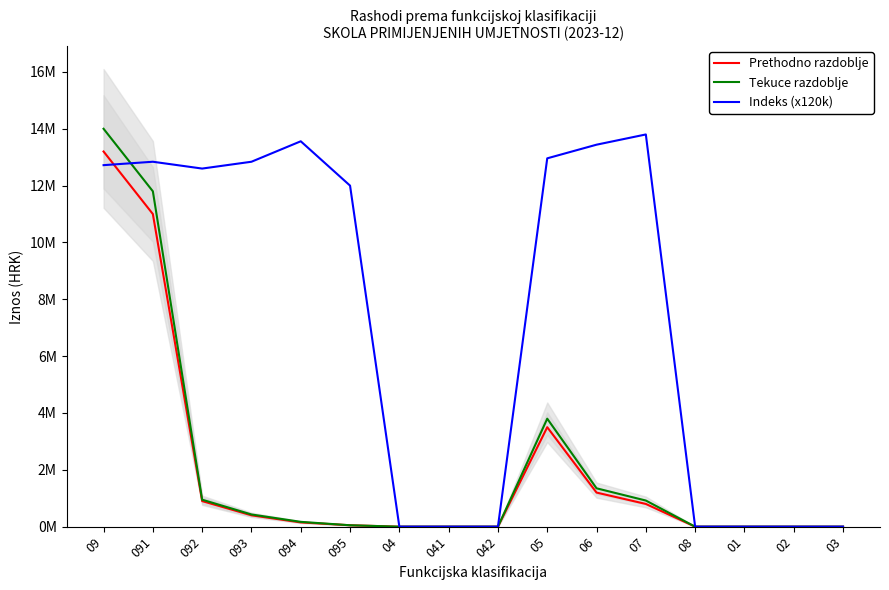

Rank the categories by Tekuce razdoblje value from highest to lowest.

09, 091, 05, 06, 092, 07, 093, 094, 095, 04, 041, 042, 08, 01, 02, 03